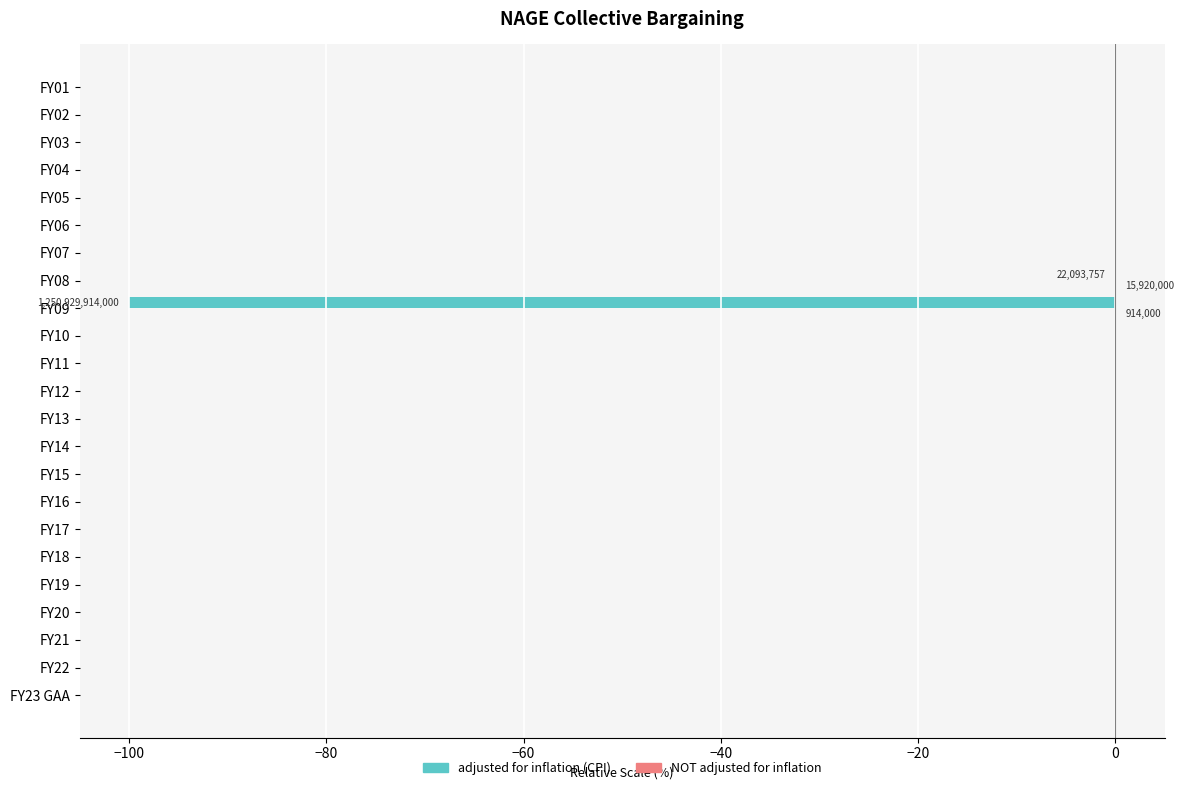

What is the sum of all adjusted for inflation (CPI) values?

-100.0